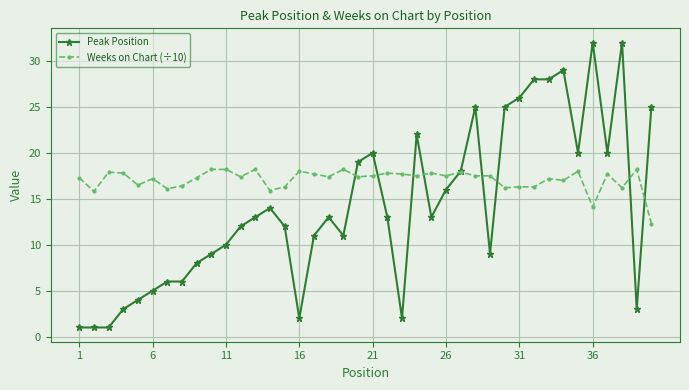

What is the value of the Weeks on Chart (÷10) point at the 30th from the left?

16.2